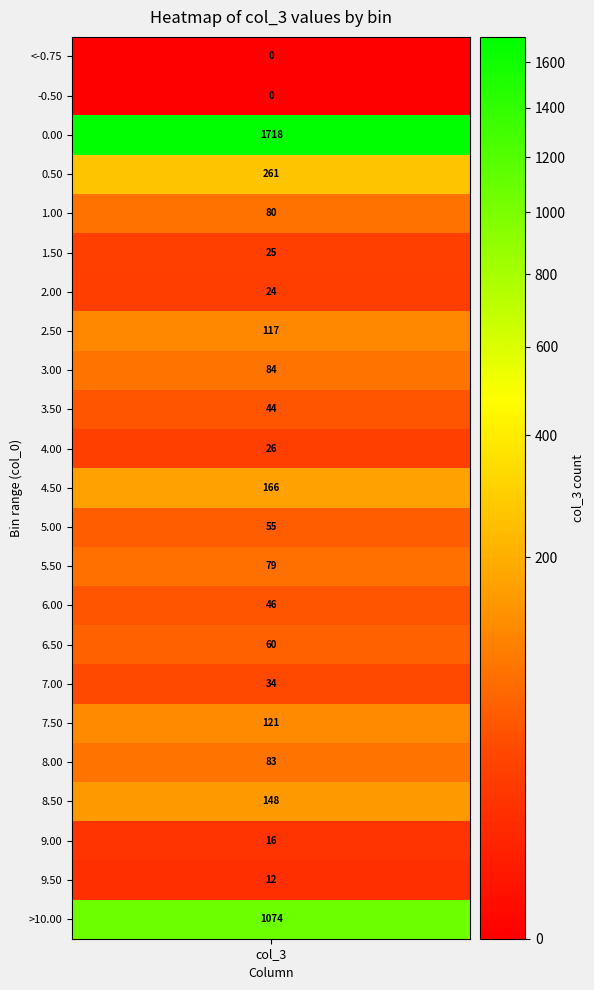

Is it true that the value at 4 is 125?

False